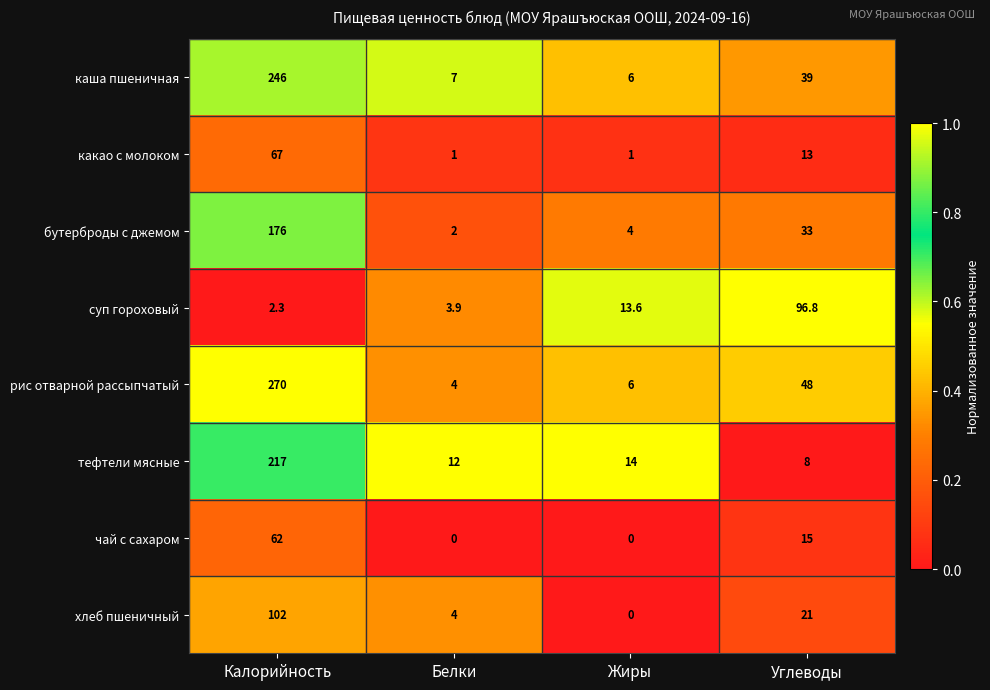

At Углеводы, list the series in order from smallest to largest.

тефтели мясные, какао с молоком, чай с сахаром, хлеб пшеничный, бутерброды с джемом, каша пшеничная, рис отварной рассыпчатый, суп гороховый